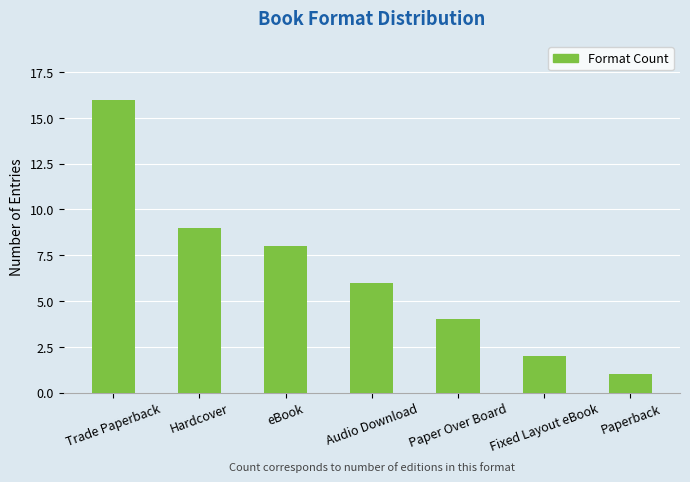

What is the difference between the second highest and second lowest values?

7